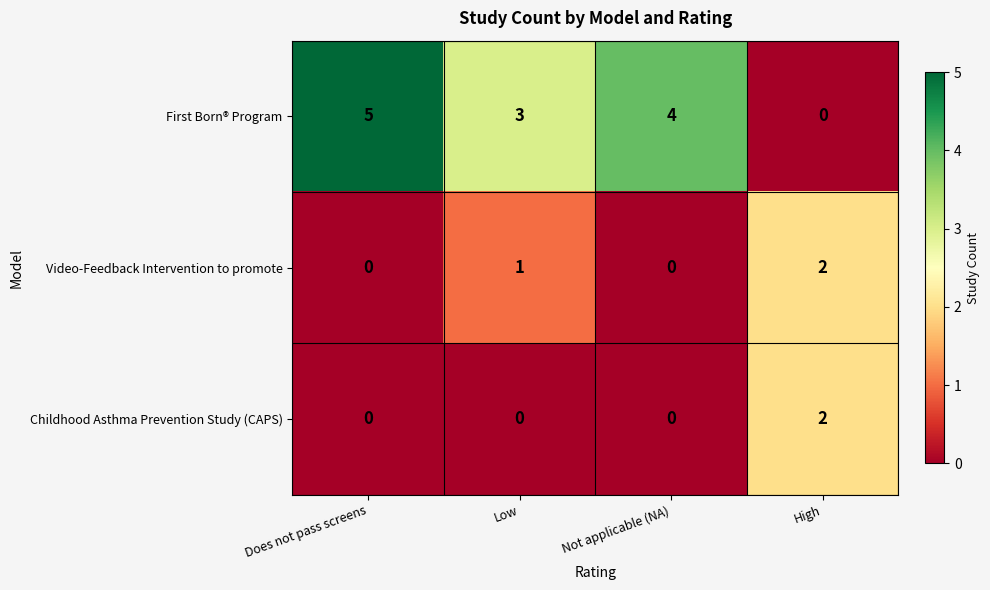

Reading left to right, list all the values displayed in this chart.

First Born® Program: Does not pass screens=5	Low=3	Not applicable (NA)=4	High=0
Video-Feedback Intervention to promote: Does not pass screens=0	Low=1	Not applicable (NA)=0	High=2
Childhood Asthma Prevention Study (CAPS): Does not pass screens=0	Low=0	Not applicable (NA)=0	High=2